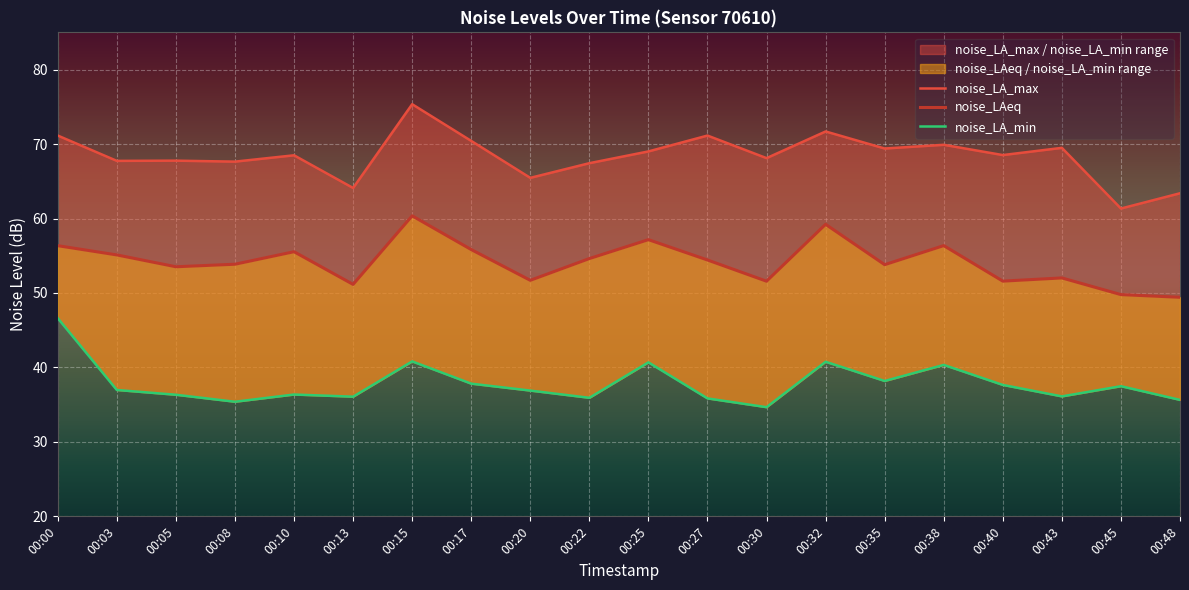

Is it true that noise_LAeq equals 21.6 at 00:38?

False